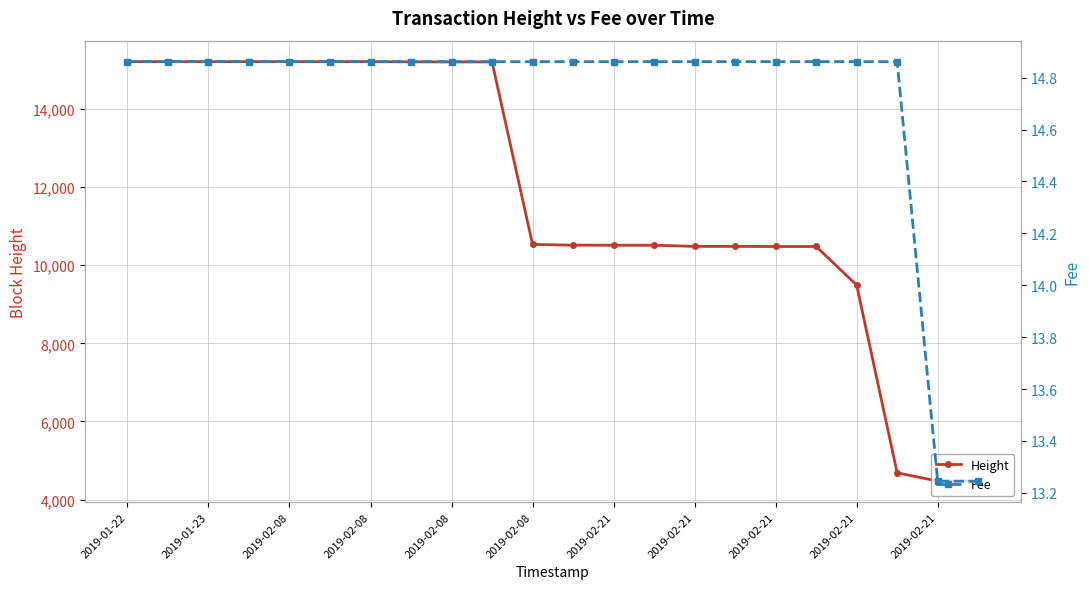

How many data points in Height are less than 10534?

11